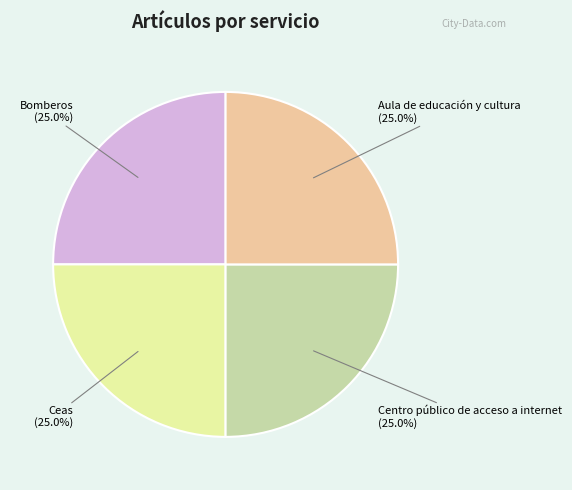

To the nearest percent, what percentage of the pie is Aula de educación y cultura?

25%